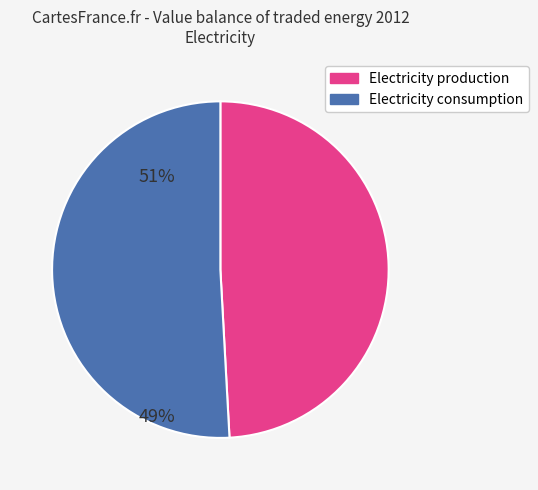

Rank the categories by value from lowest to highest.

Electricity production, Electricity consumption